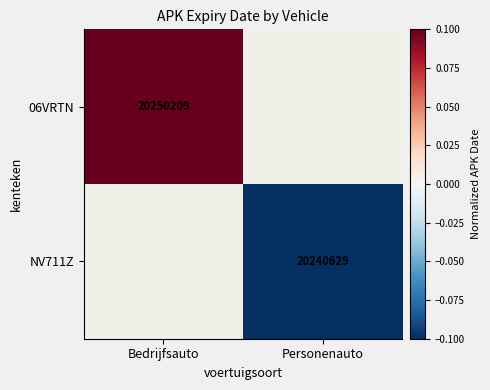

Is the value of 06VRTN at Bedrijfsauto greater than the value of NV711Z at Personenauto?

Yes